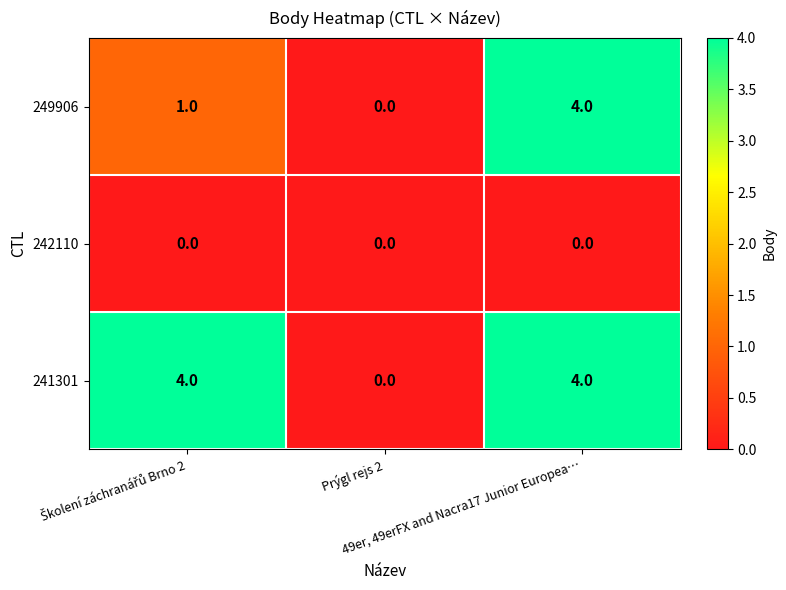

How many 241301 values are between 0 and 4?

3